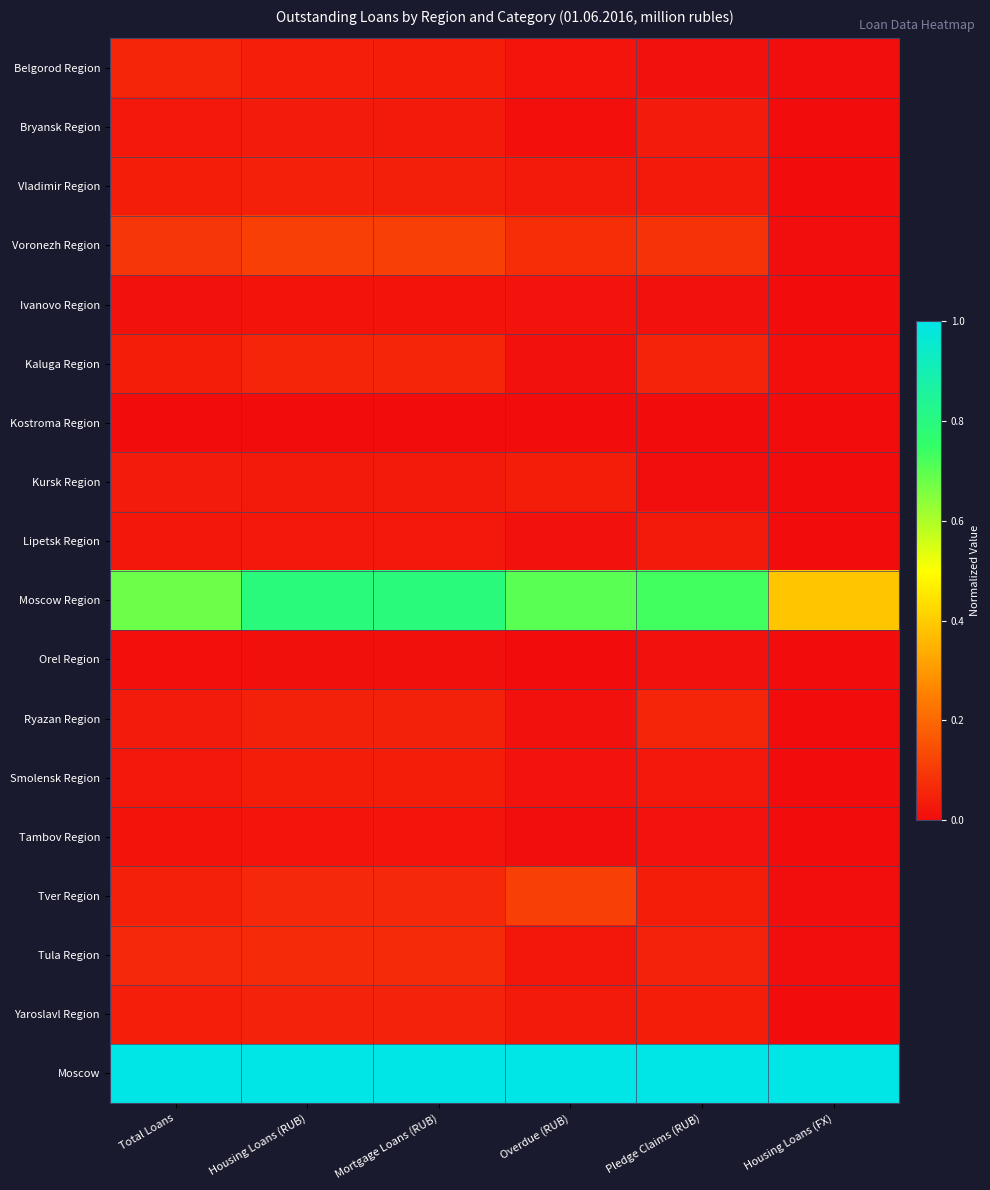

Which series has the largest total across all categories?

Moscow